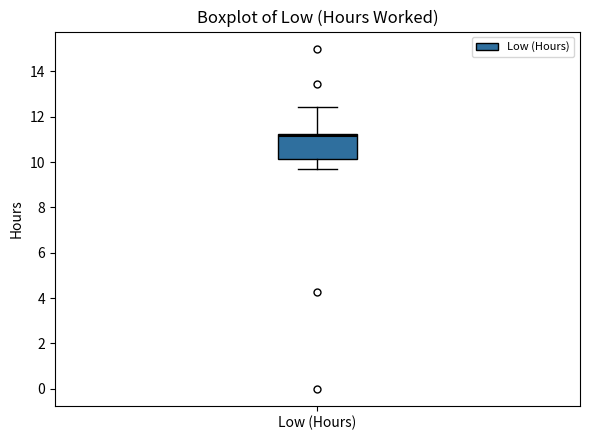

Transcribe this box plot: give where the median line is, the range the box spans, and where the two whiskers end, as read against the y-axis. The values are not printed on the chart, so give them approximately, as read against the axis.

median 11.2 (just below the box's upper edge), box 10.2 to 11.2, whiskers 9.8 to 12.4